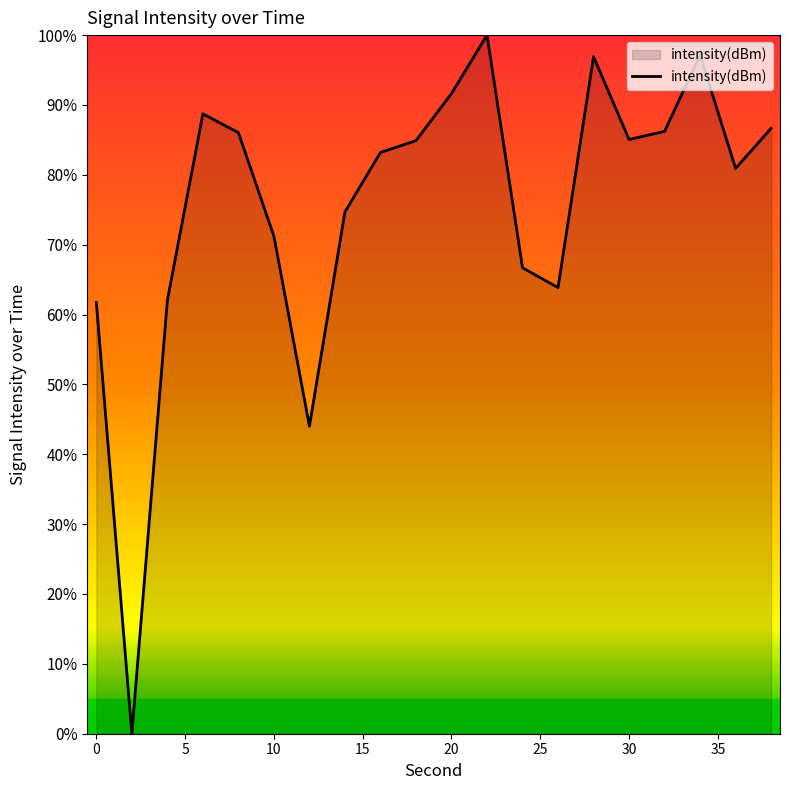

What is the difference between the maximum and minimum values?

100.0